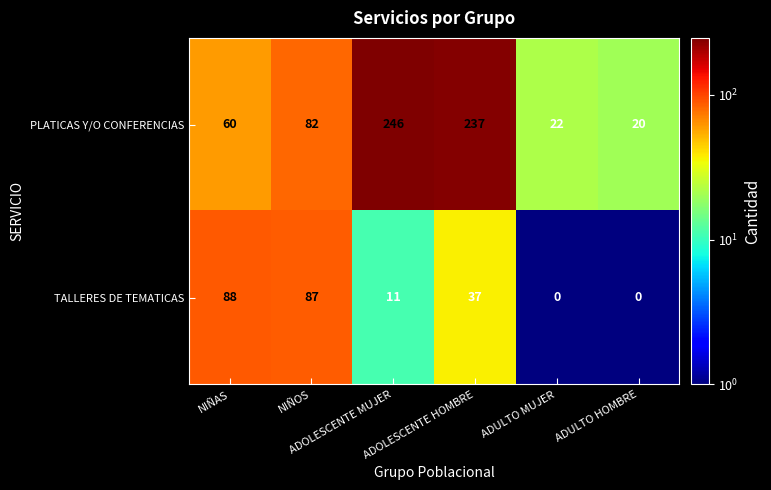

At how many categories does at least one series exceed 198?

2